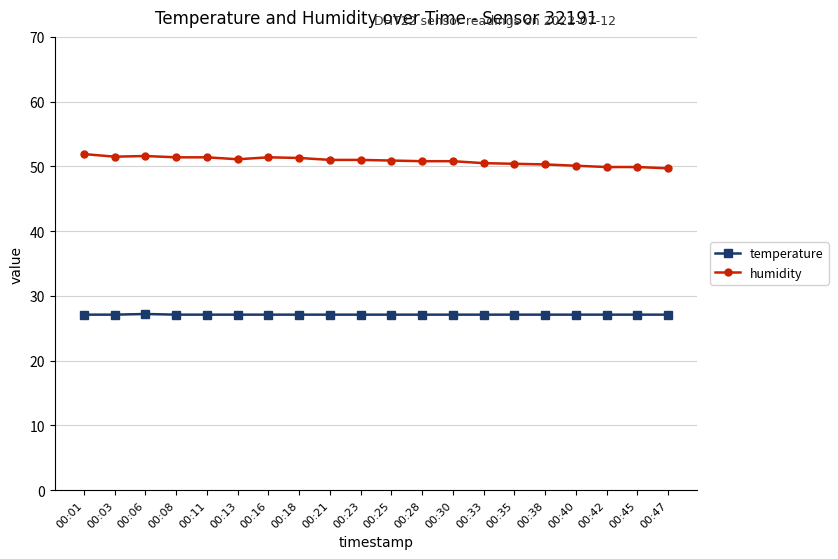

Is this an area chart (filled region under the line)?

No